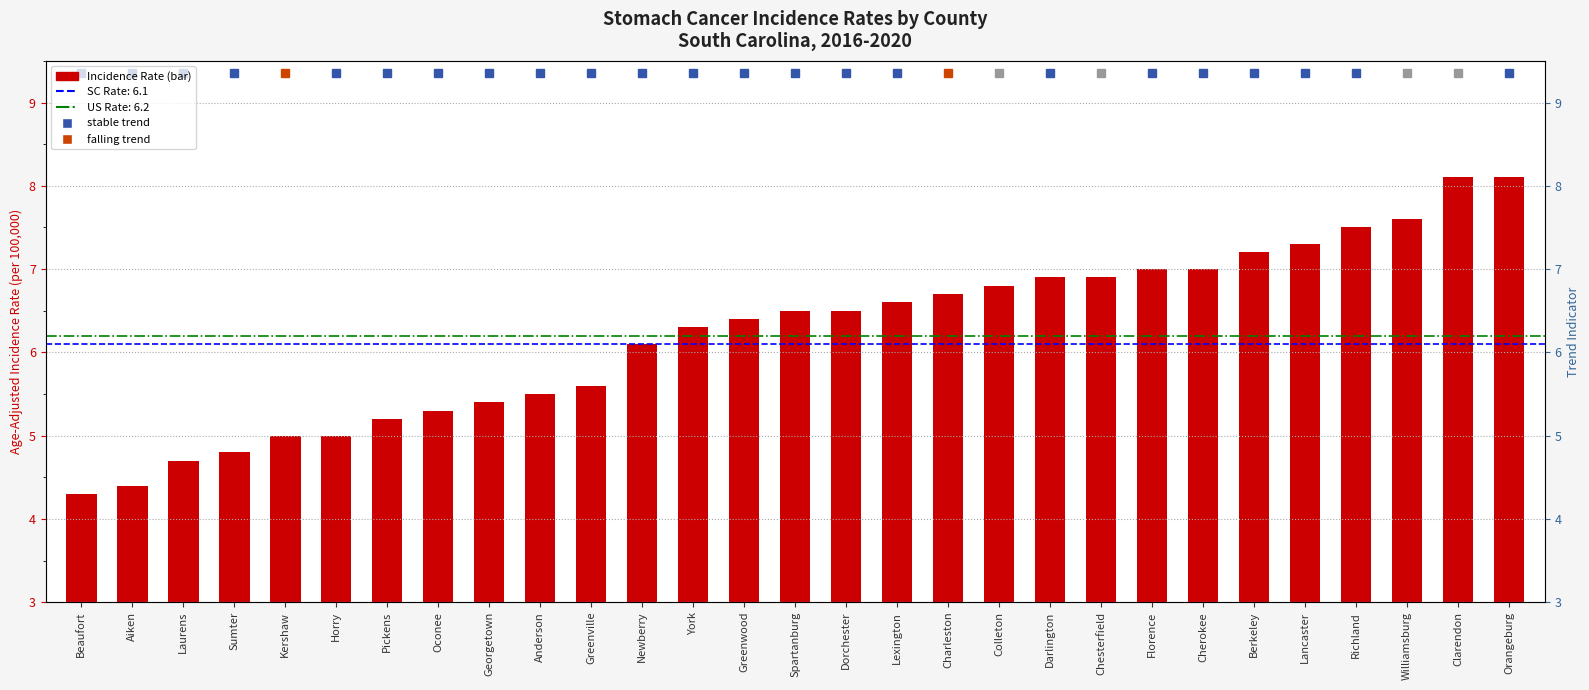

What is the label of the 29th bar from the left?

Orangeburg